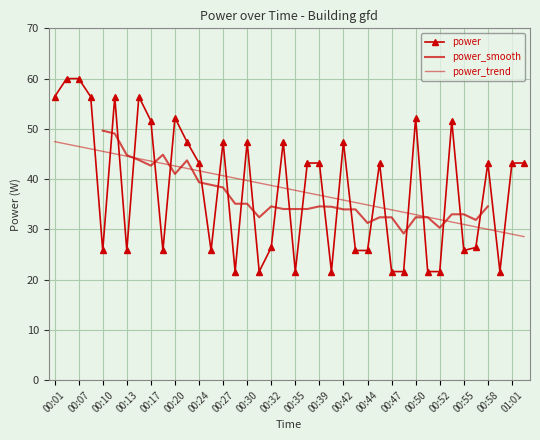

Which label corresponds to the largest value in the chart?

00:03